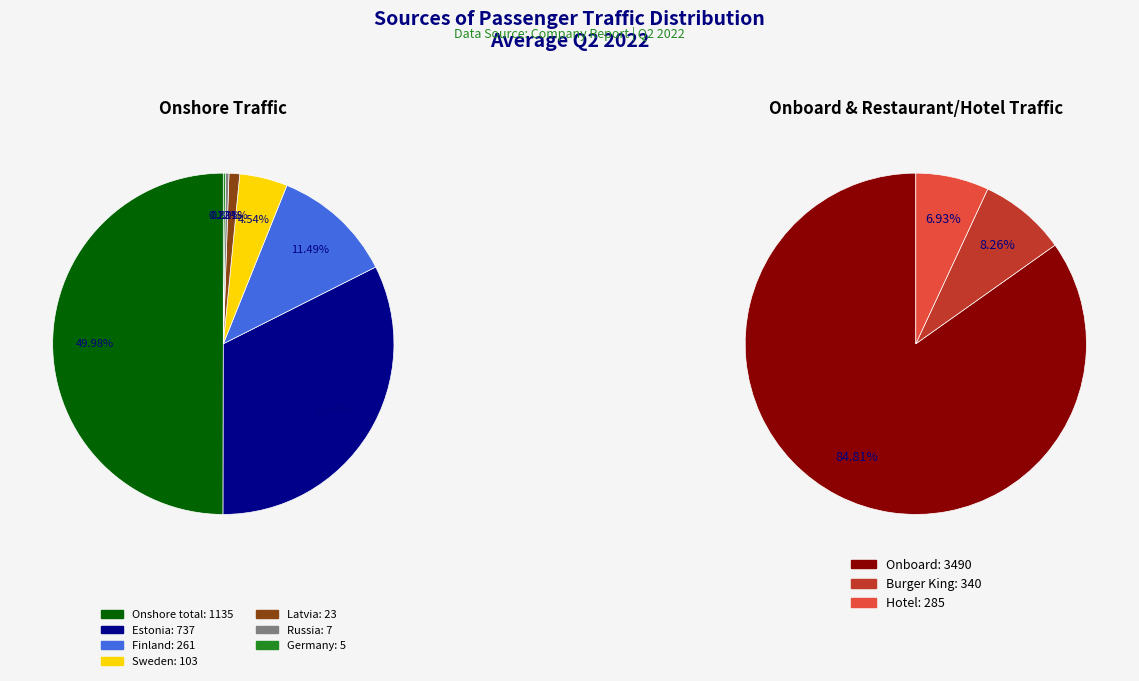

The Finland slice represents 1% of the pie. True or false?

False